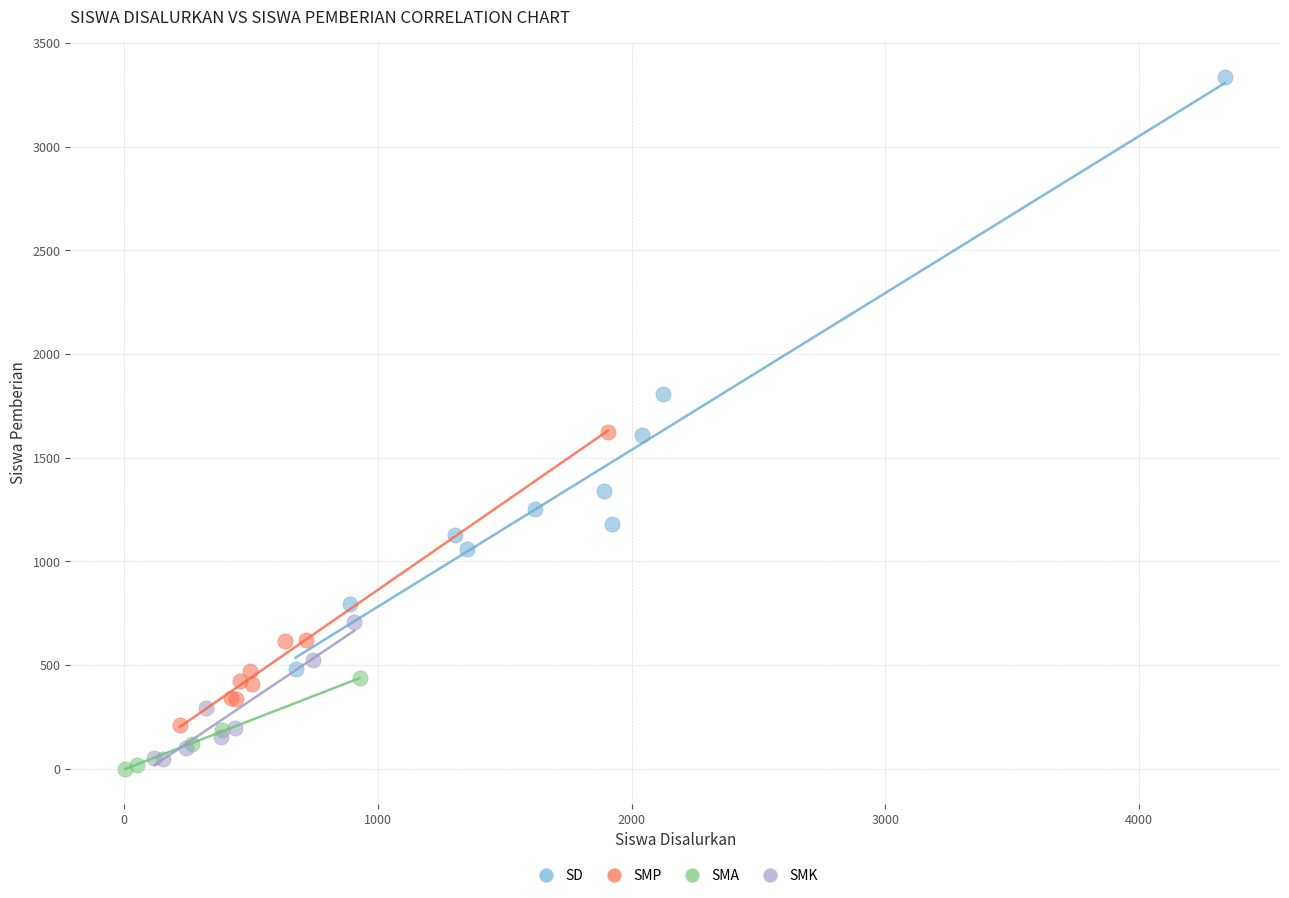

Which series has the widest spread of Y values?

SD